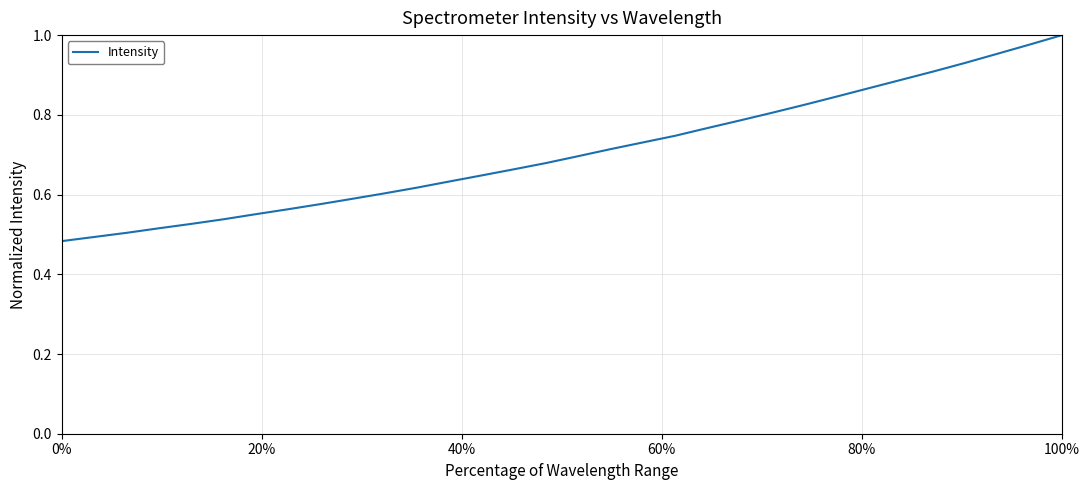

Is this an area chart (filled region under the line)?

No